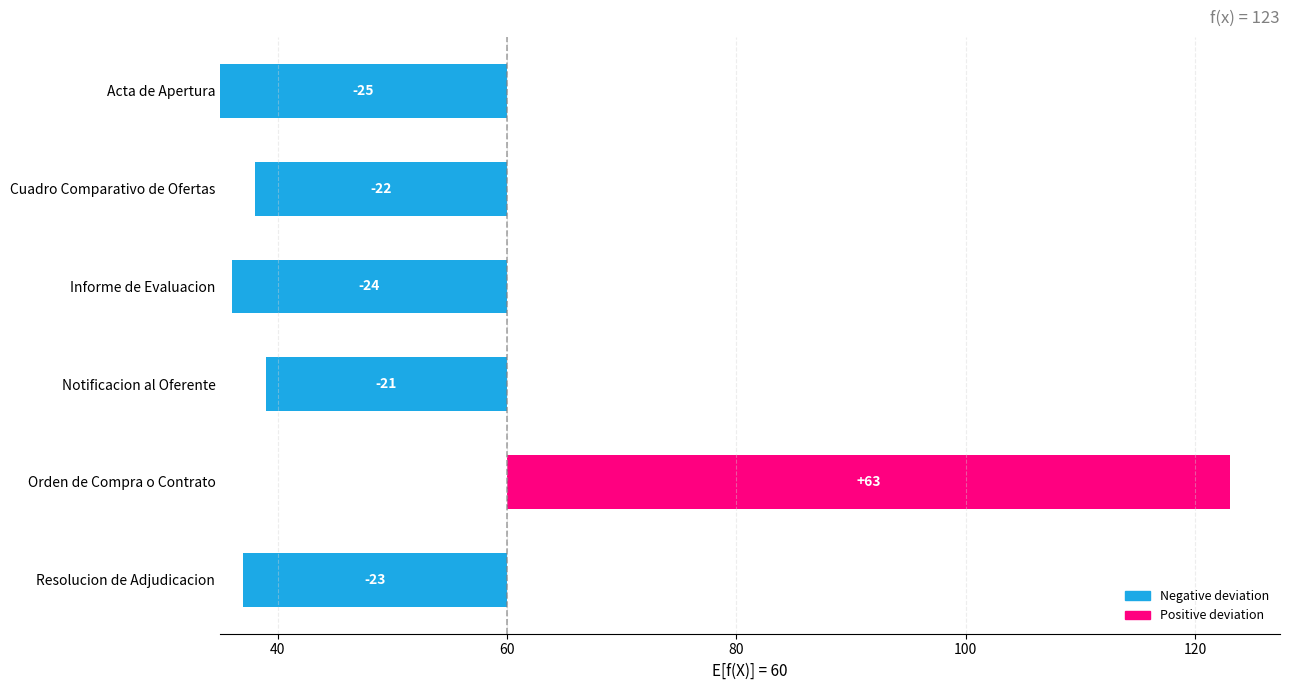

How many bars are there in total?

6